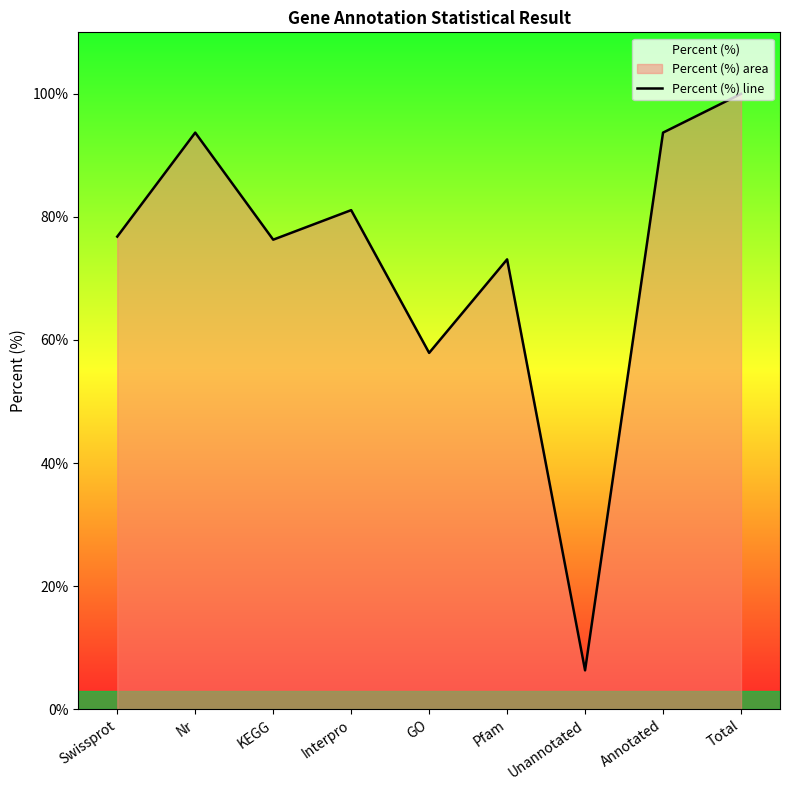

Where is the first local minimum?

KEGG